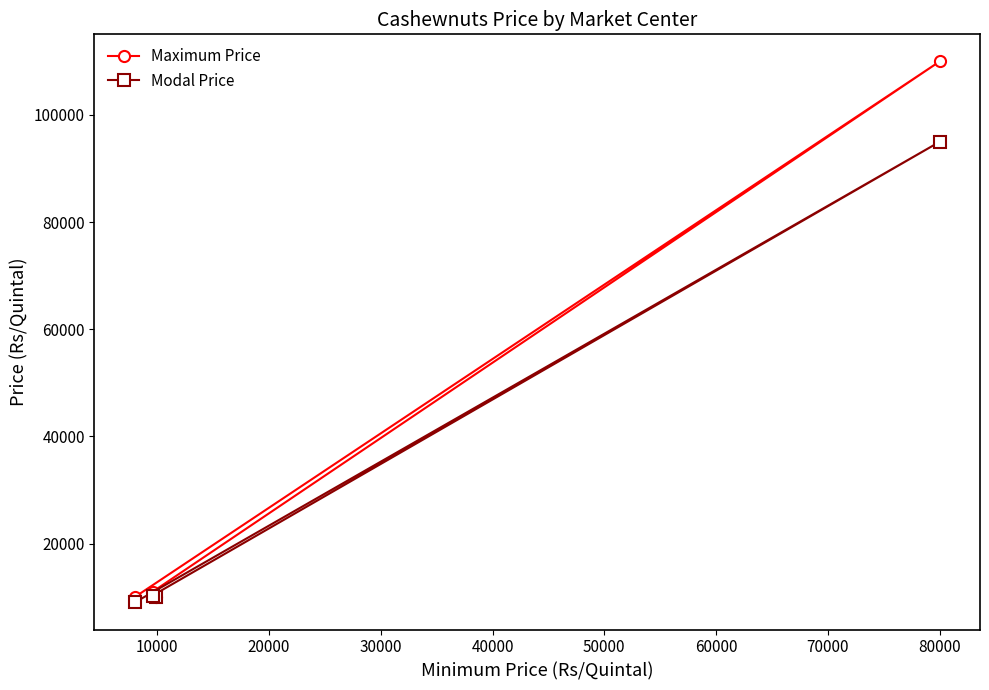

What is the average value of the Modal Price series?

31075